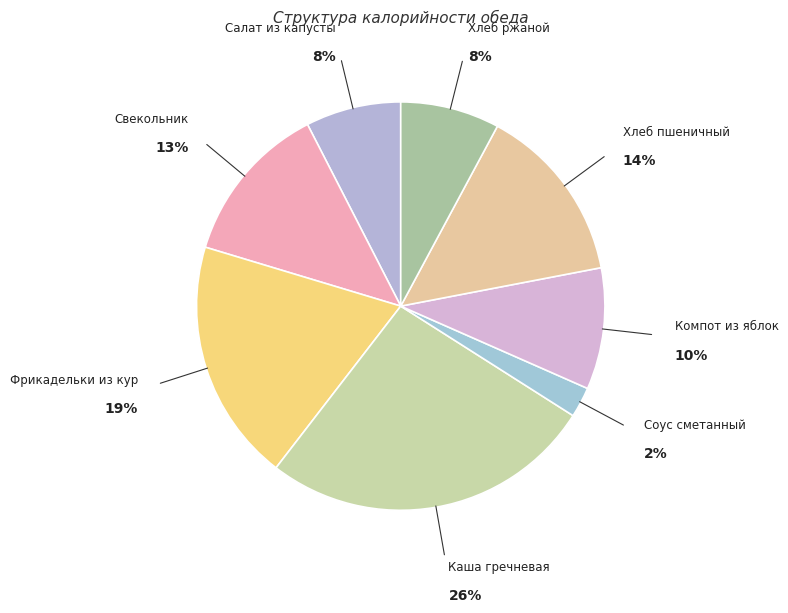

To the nearest percent, what is the difference between the largest and smallest slice percentages?

24%